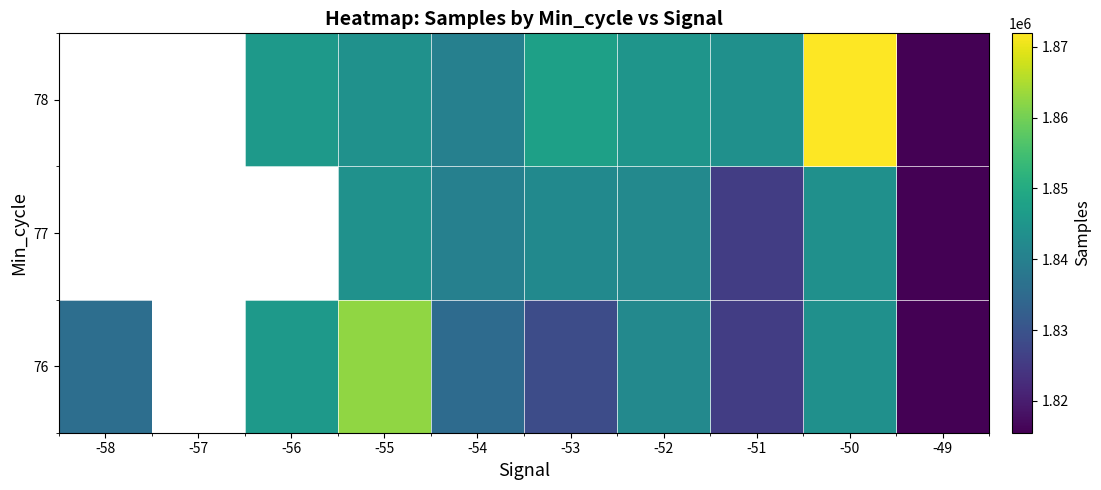

What is the approximate value of 76 at -49?

1815507.0